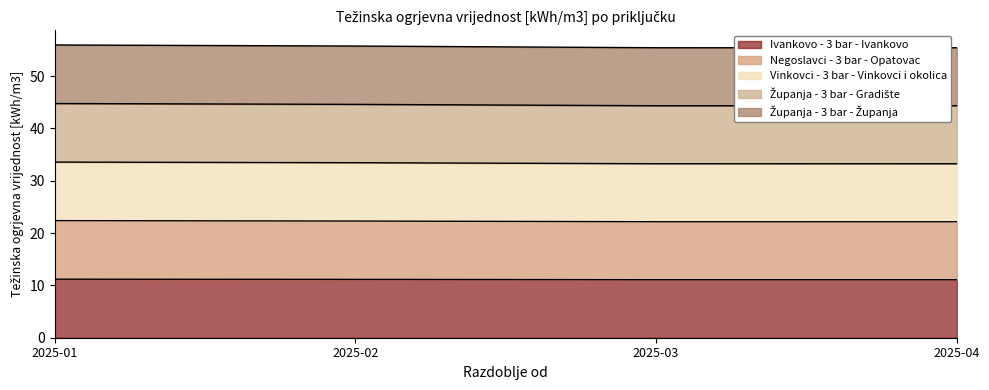

Is it true that Vinkovci - 3 bar - Vinkovci i okolica equals 19.6 at 2025-04?

False